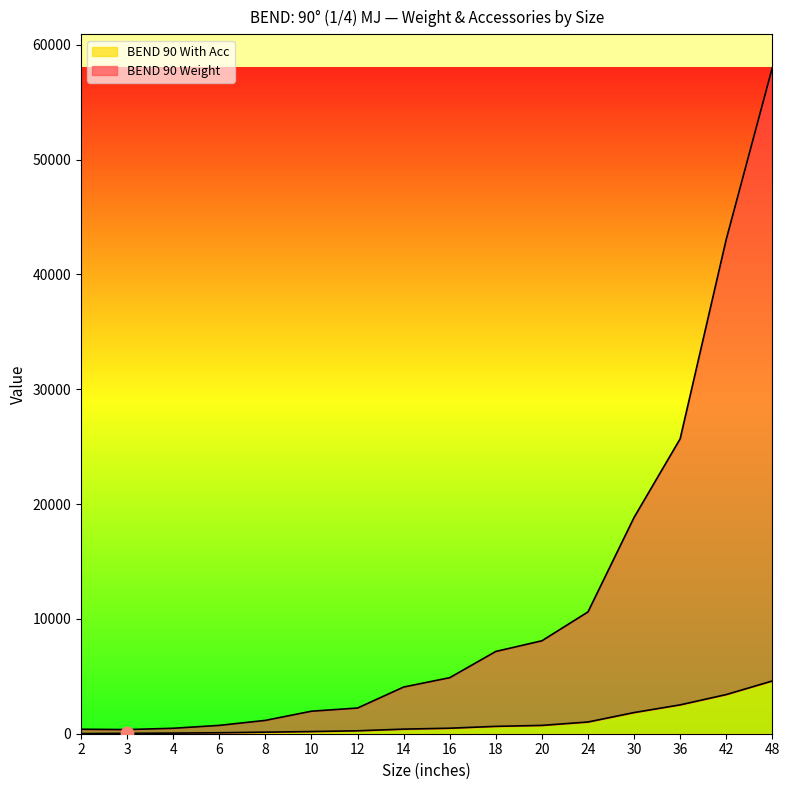

Which series has the largest Y range (max minus min)?

BEND 90 Weight